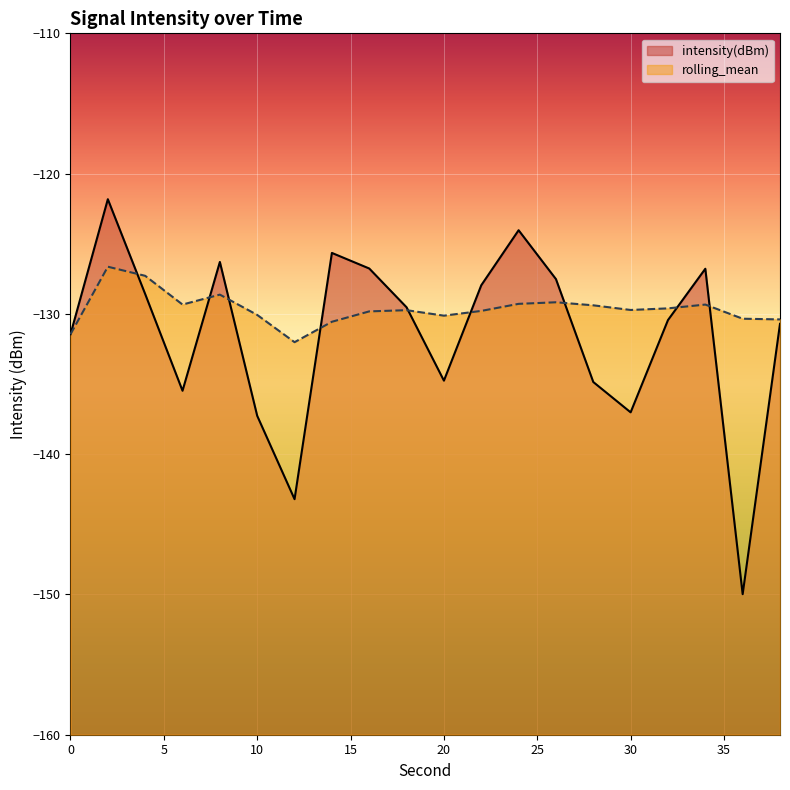

How many interior local valleys does the intensity(dBm) series have?

5